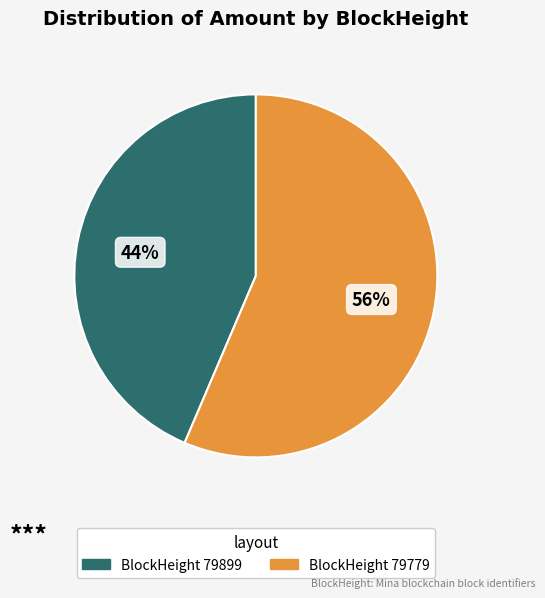

To the nearest percent, what is the average slice percentage?

50%